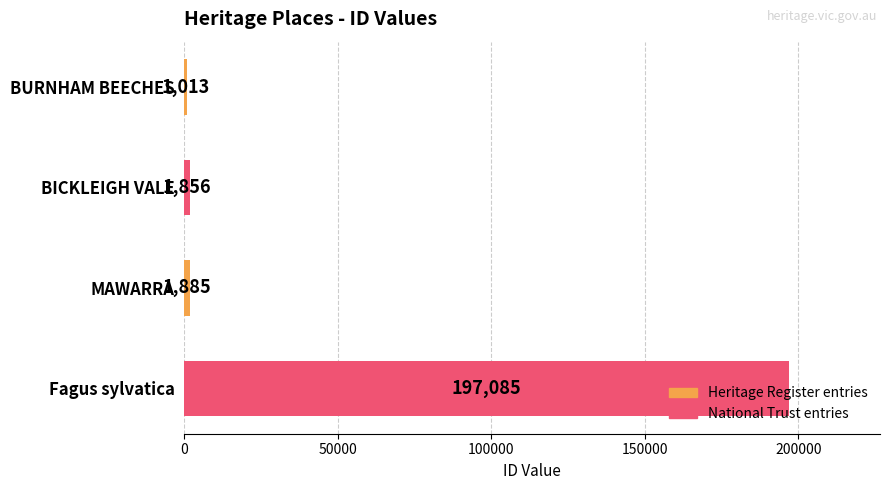

Are the bars grouped side by side (vs. stacked)?

No